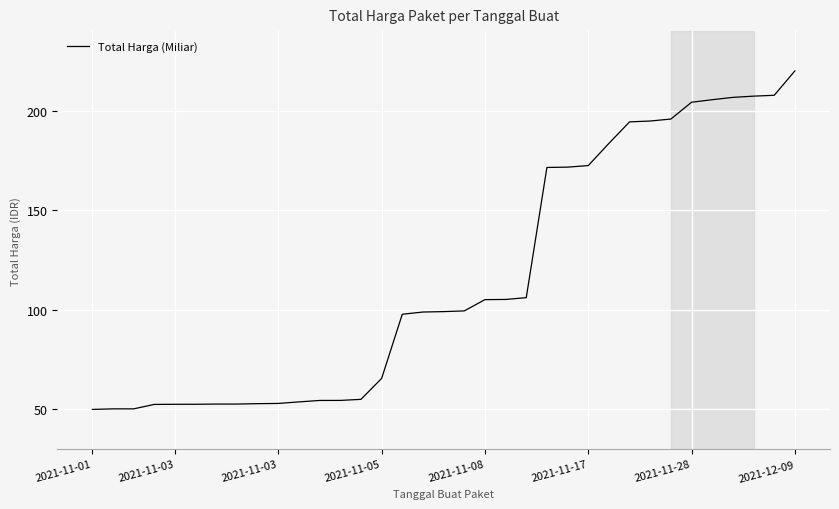

What is the maximum value shown in the chart?

220.0